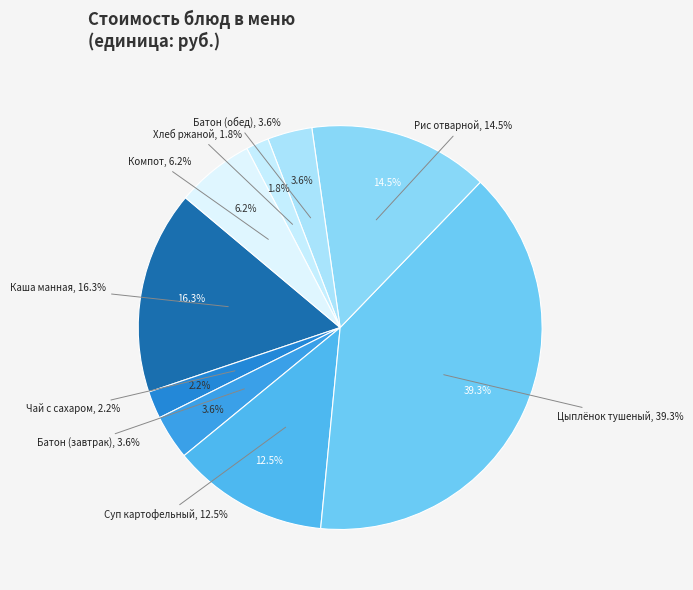

Is the sum of Батон йодированный (завтрак) and Чай с сахаром greater than half?

No